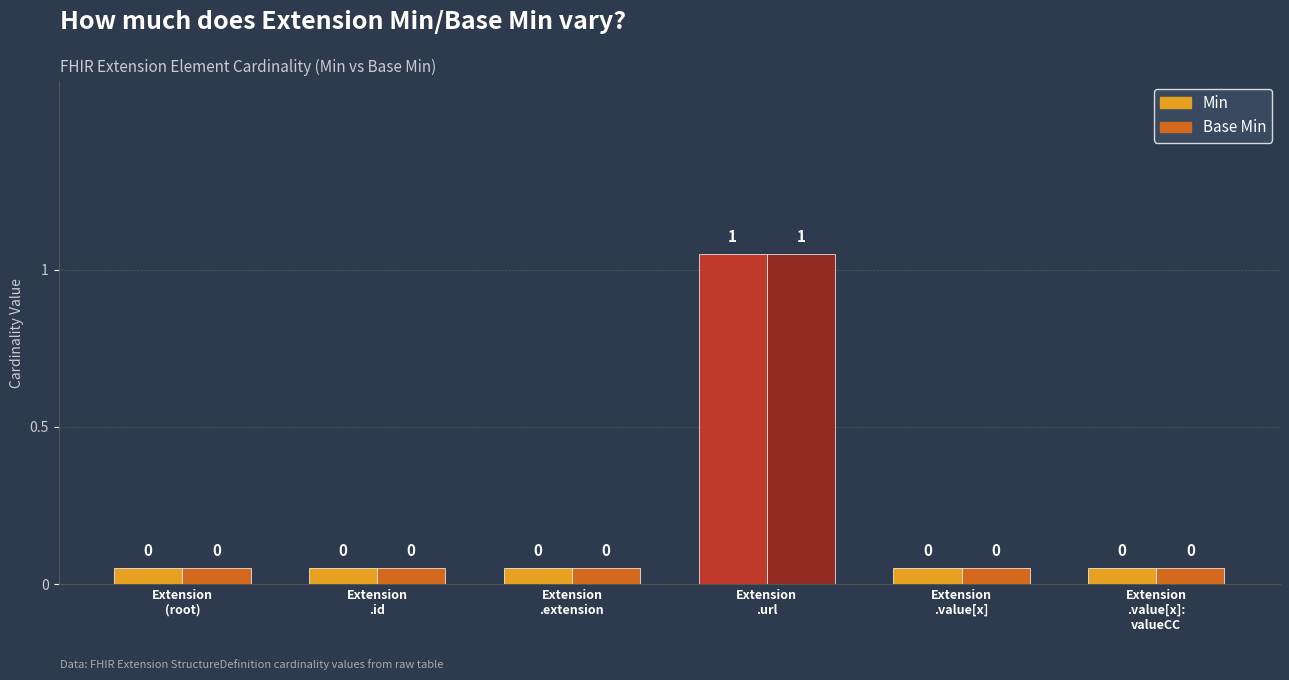

Which category has the lowest value in the Base Min series?

Extension